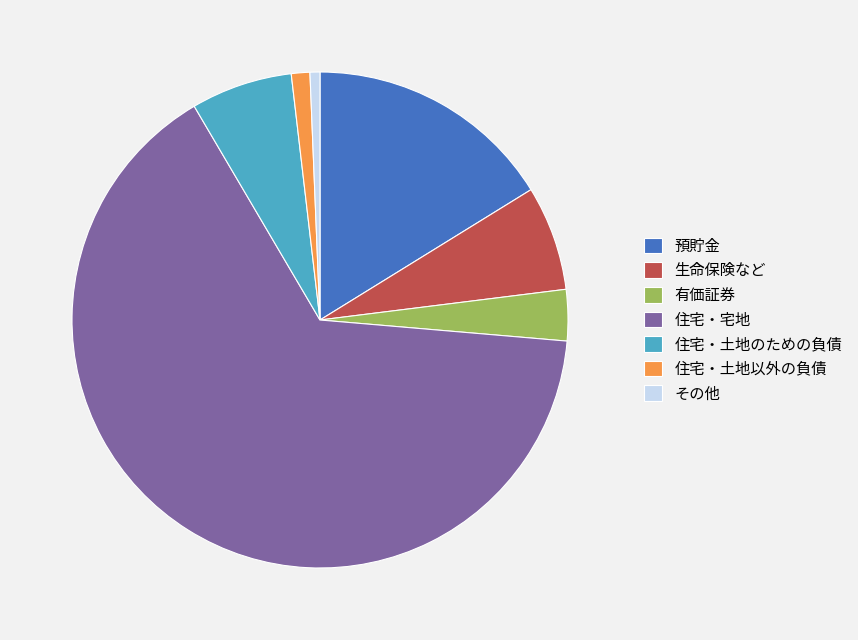

Which slice represents more than half of the pie?

住宅・宅地